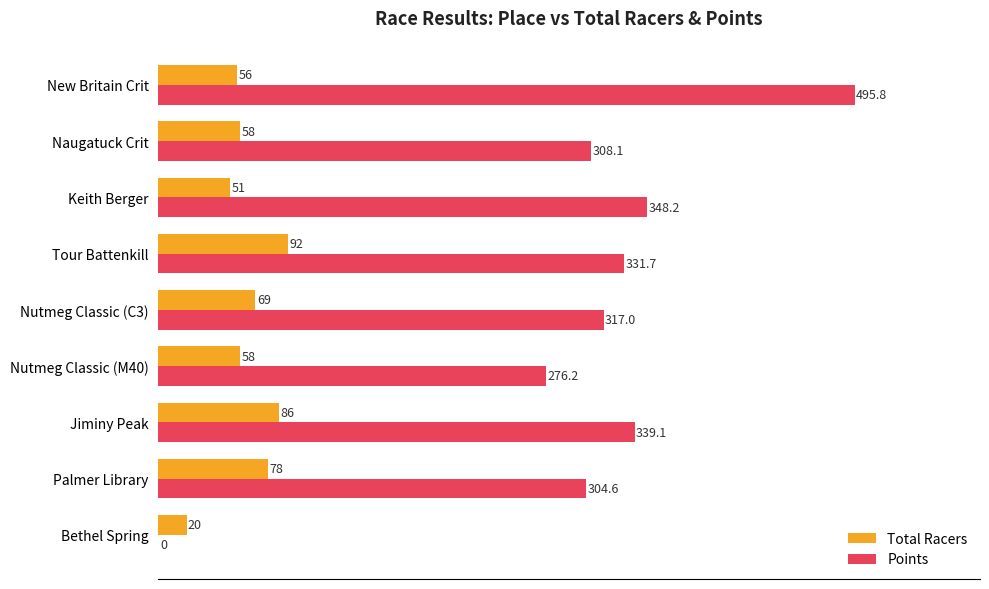

Which series has the largest total across all categories?

Points